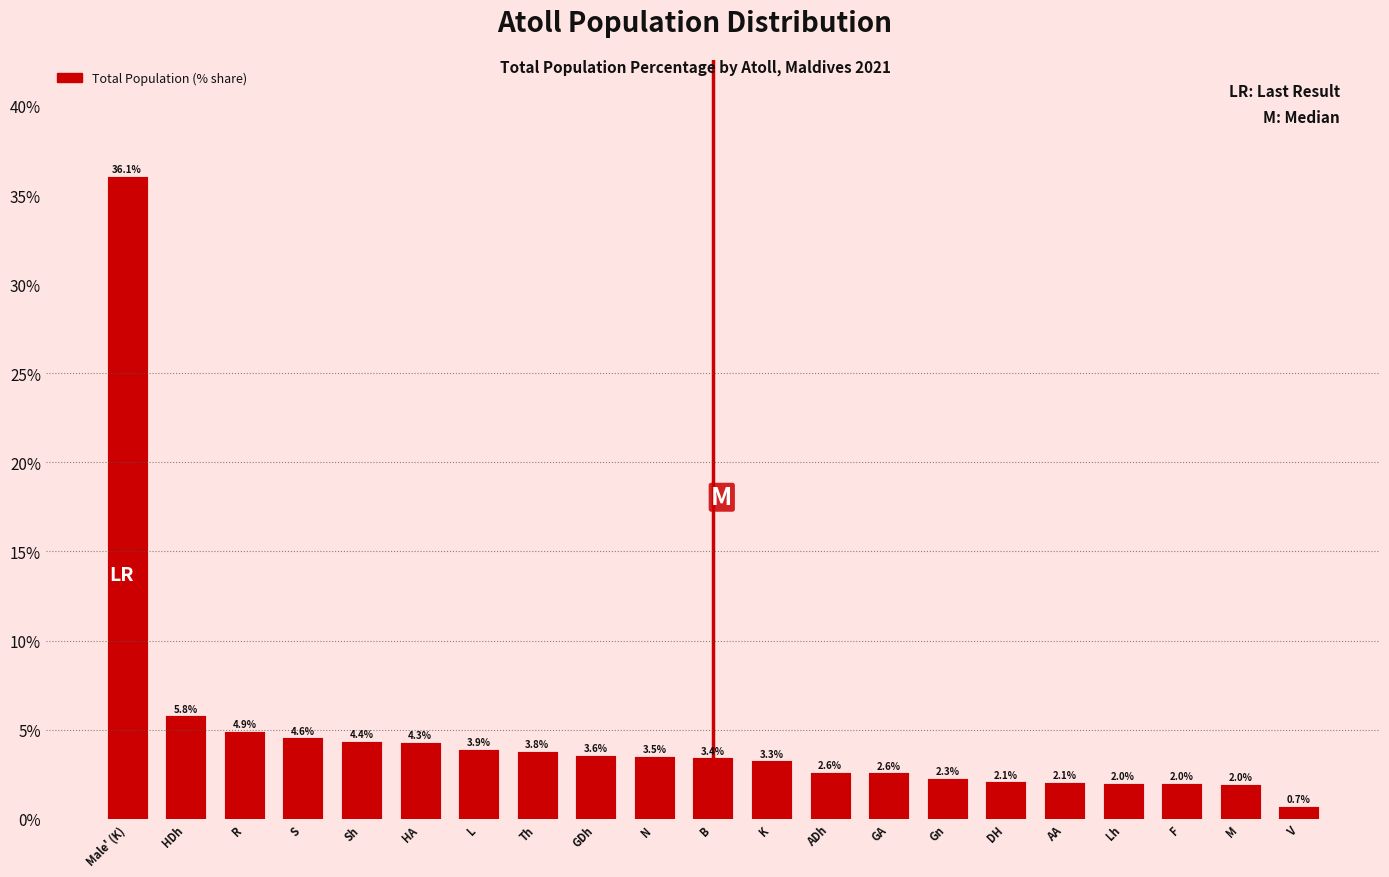

Reading left to right, transcribe all the data shown in this chart.

36.1	5.8	4.9	4.6	4.4	4.3	3.9	3.8	3.6	3.5	3.4	3.3	2.6	2.6	2.3	2.1	2.1	2.0	2.0	2.0	0.7